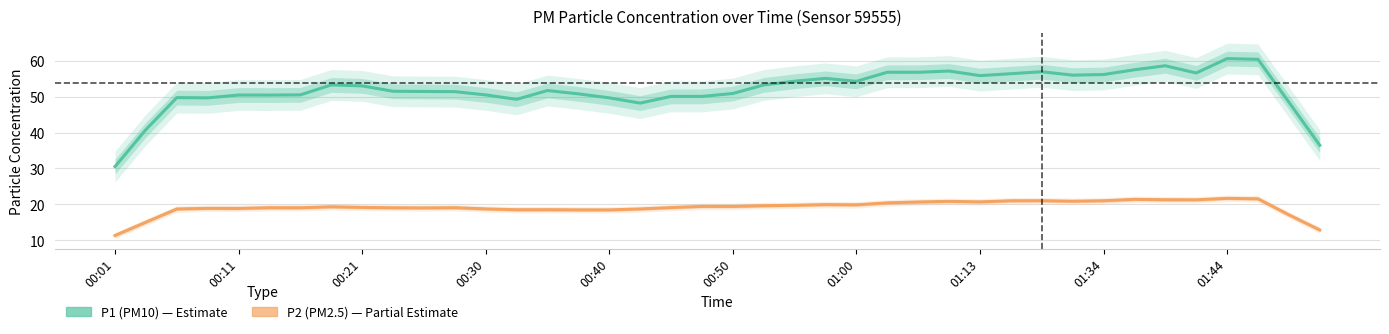

True or false: P1 (PM10) and P2 (PM2.5) cross at least once.

False